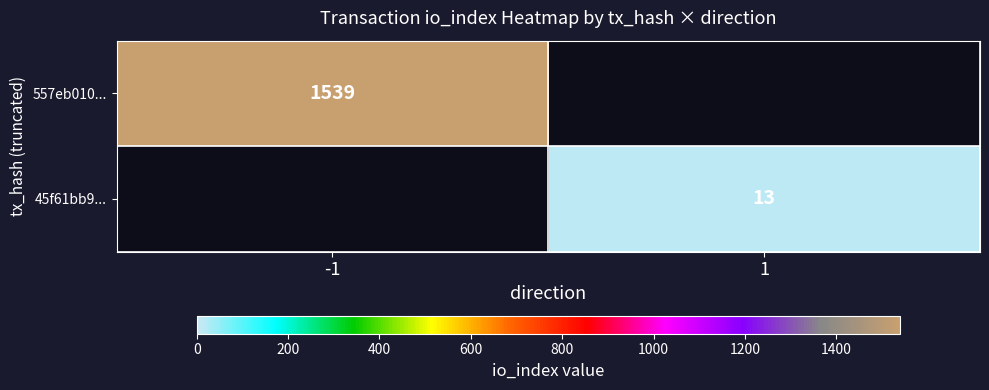

Count the number of categories in the chart.

2